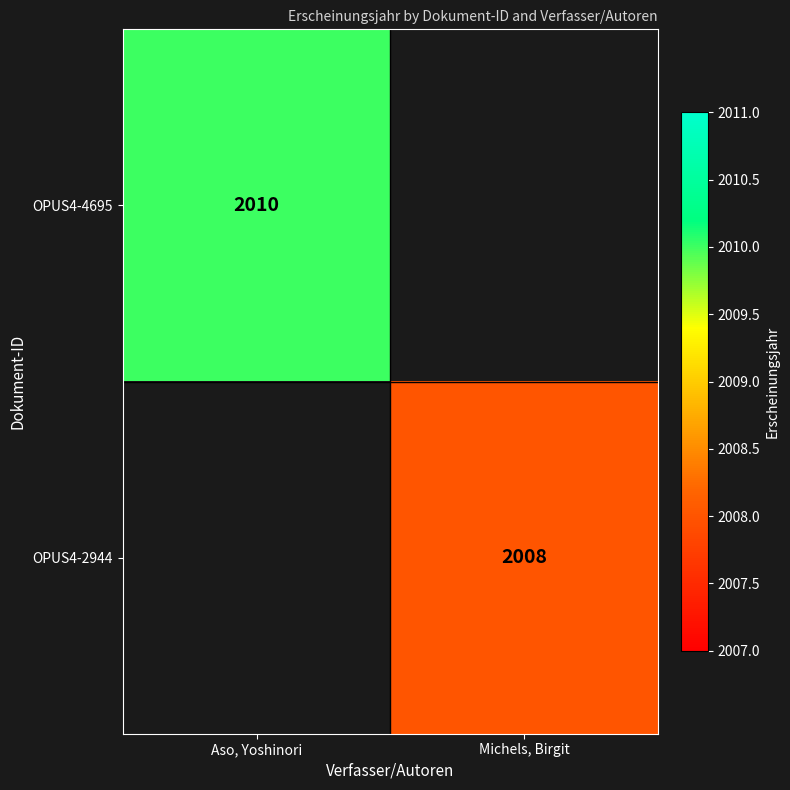

True or false: OPUS4-4695 has a value of 2774 at Aso, Yoshinori.

False